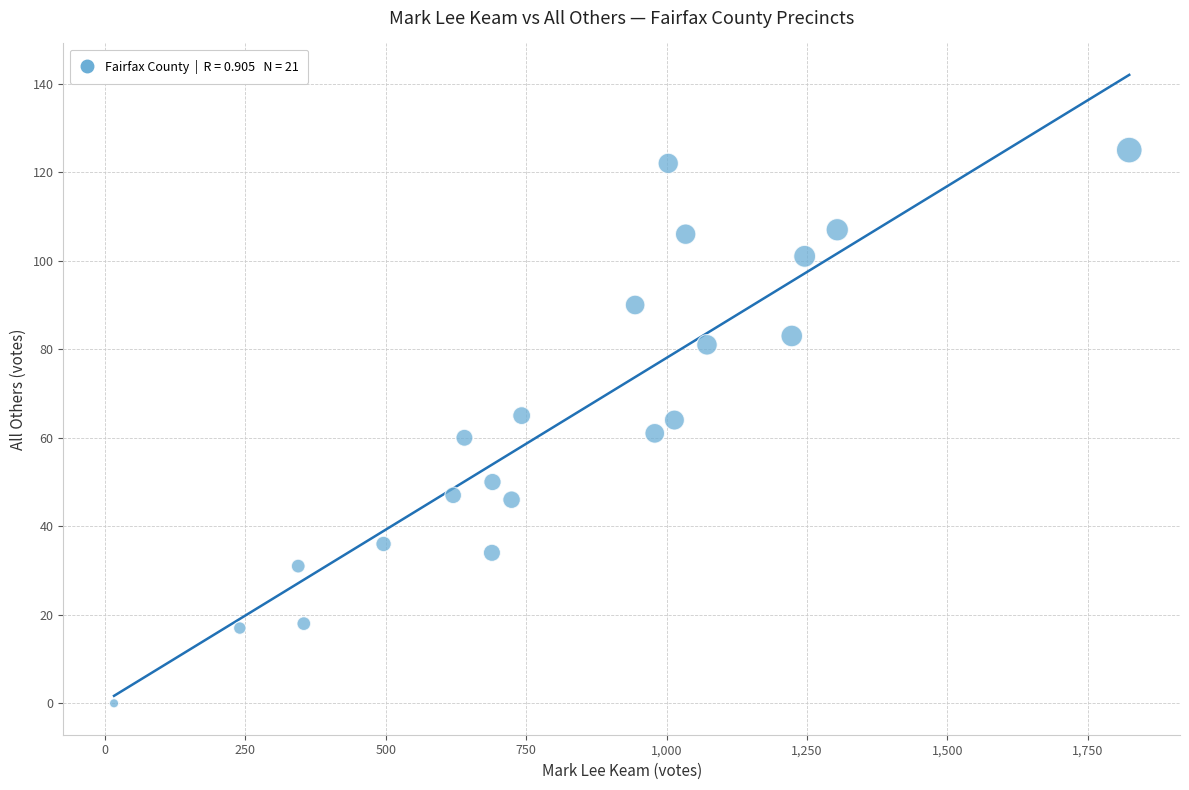

What is the range of X values (max minus min)?

1808